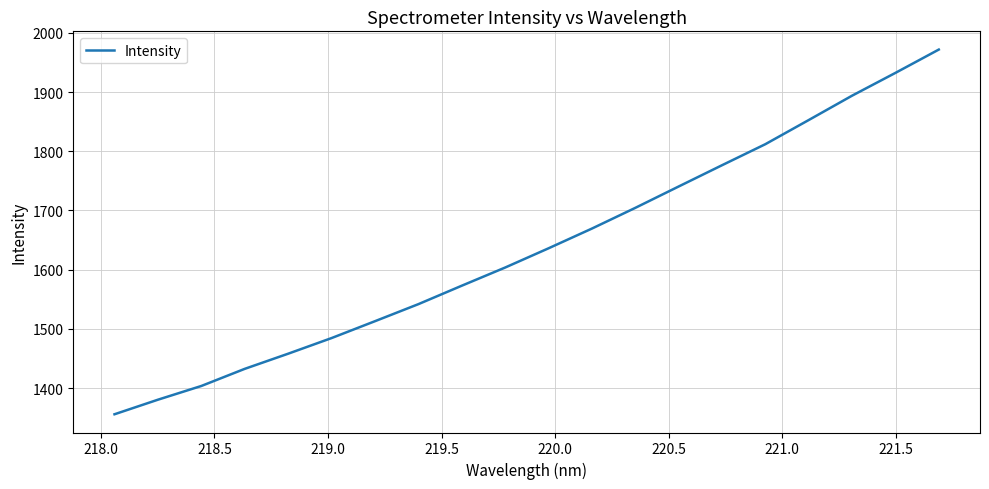

What is the difference between the maximum and minimum values?

616.1